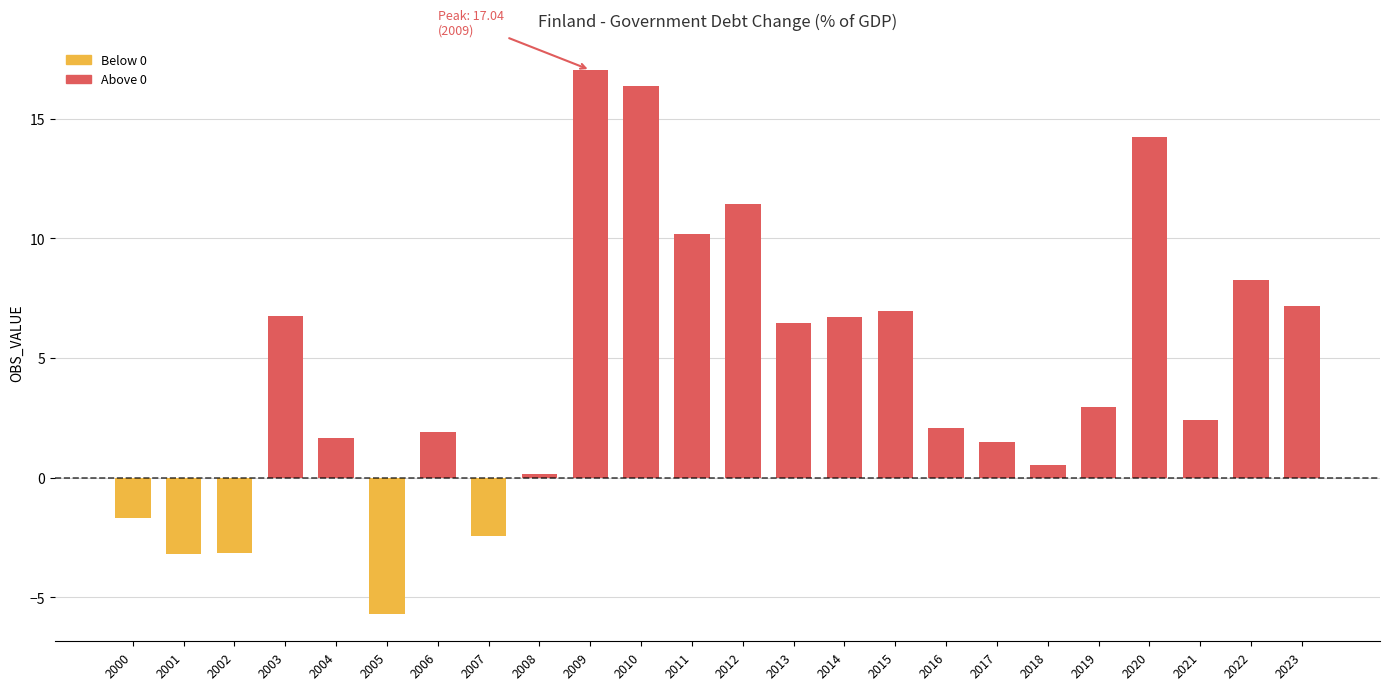

Count the number of categories in the chart.

24